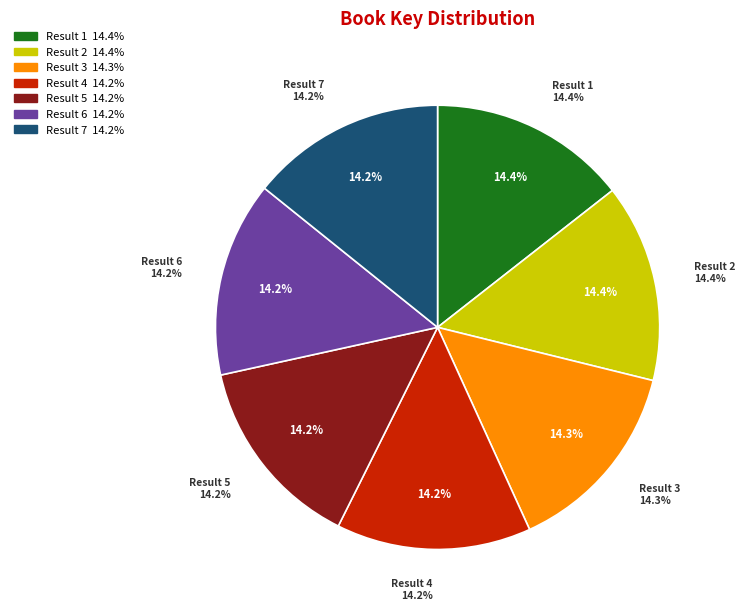

Between 2 and 3, which is larger?

2